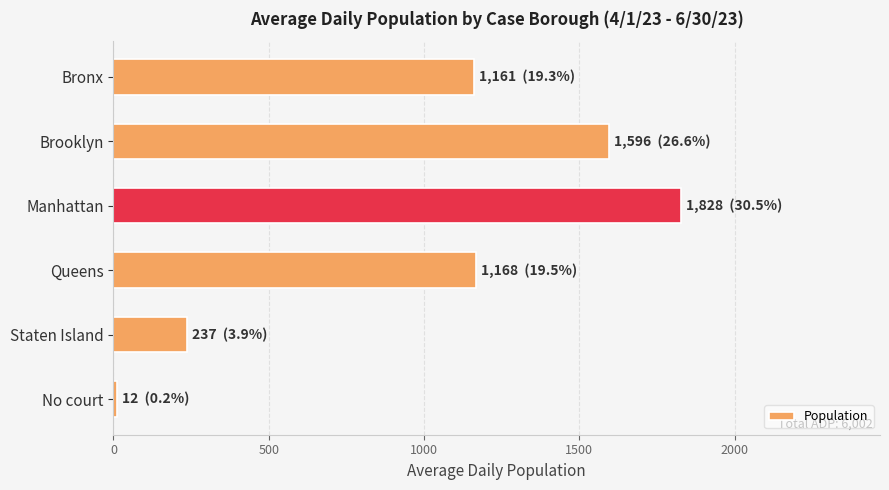

What is the change in value from Brooklyn to Staten Island?

-1359